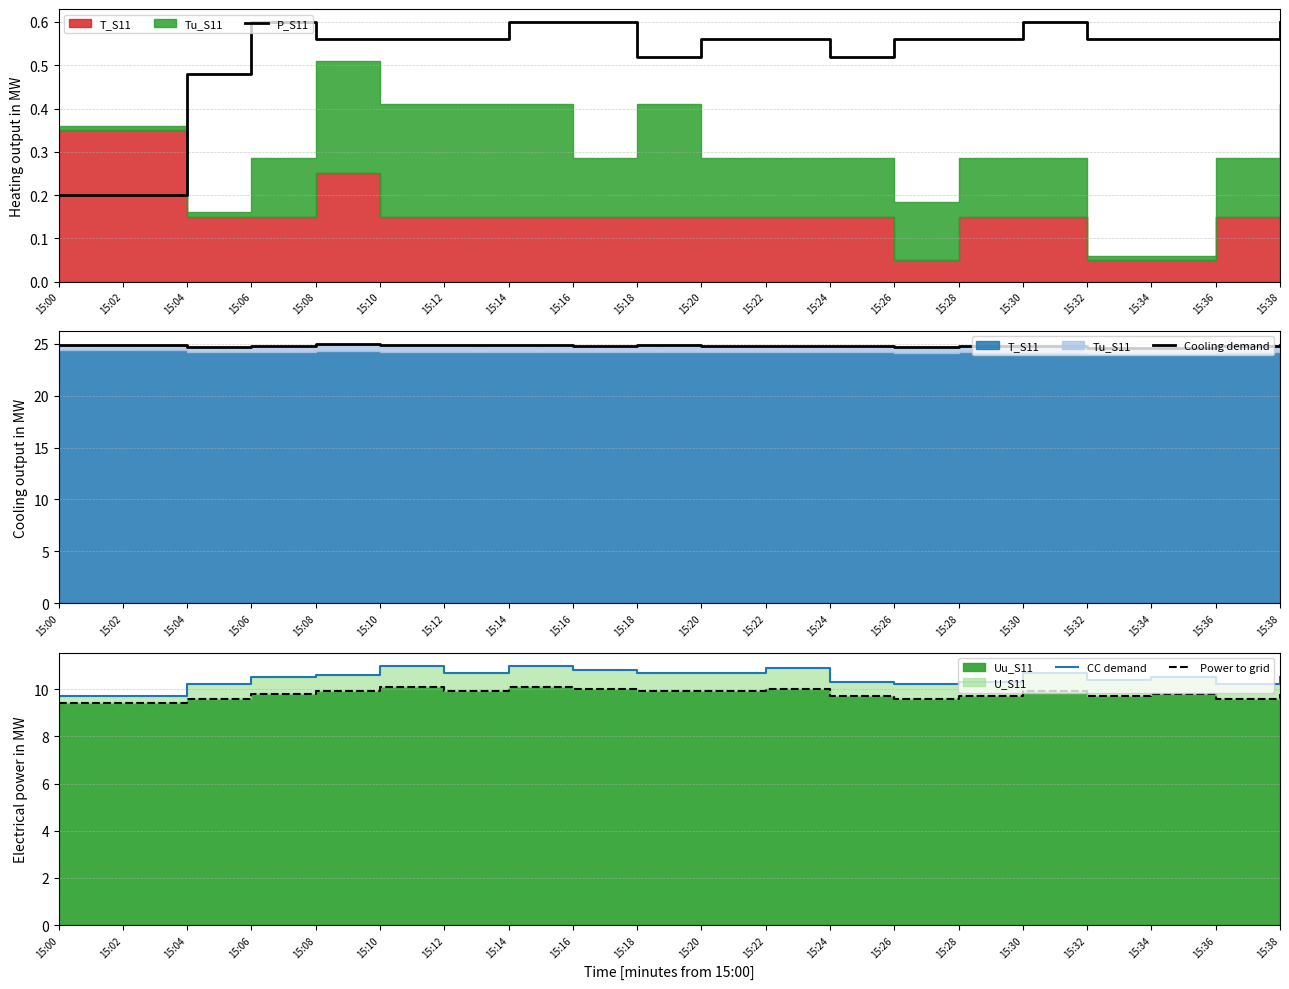

What is the difference between the maximum and minimum values in the CC demand series?

1.3